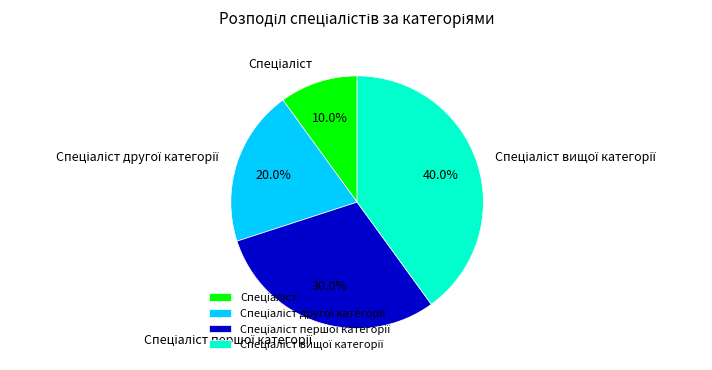

Is there a majority slice in this chart?

No